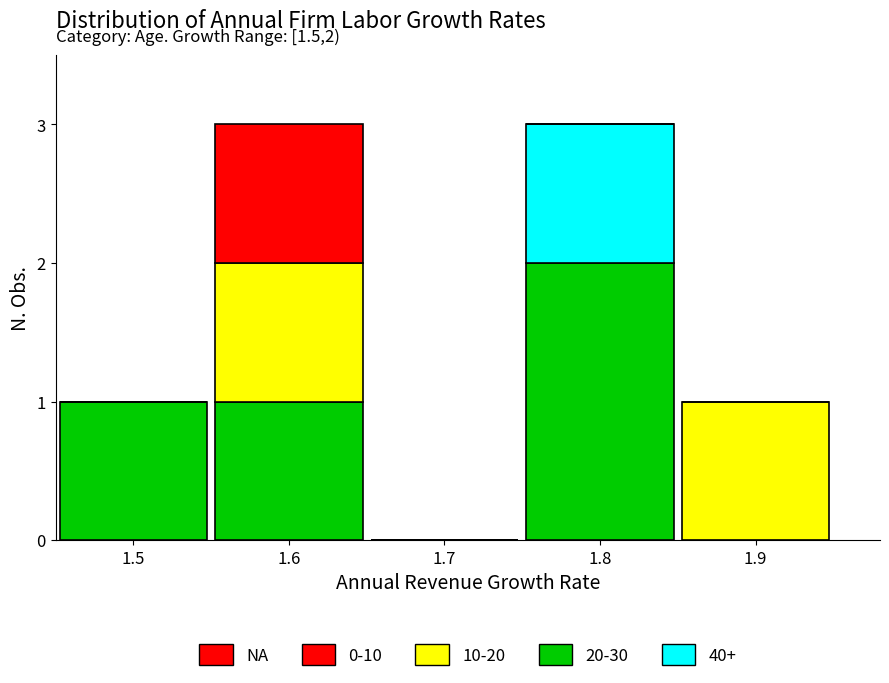

Reading left to right, list the values for the 20-30 series.

1.5=1	1.6=1	1.7=0	1.8=2	1.9=0